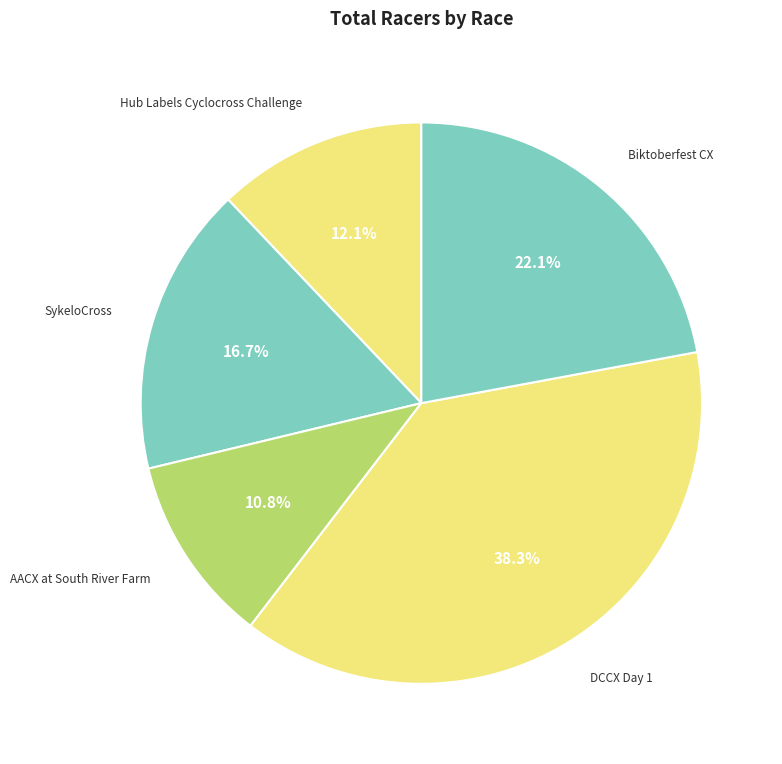

Is there any slice that represents more than half of the pie?

No